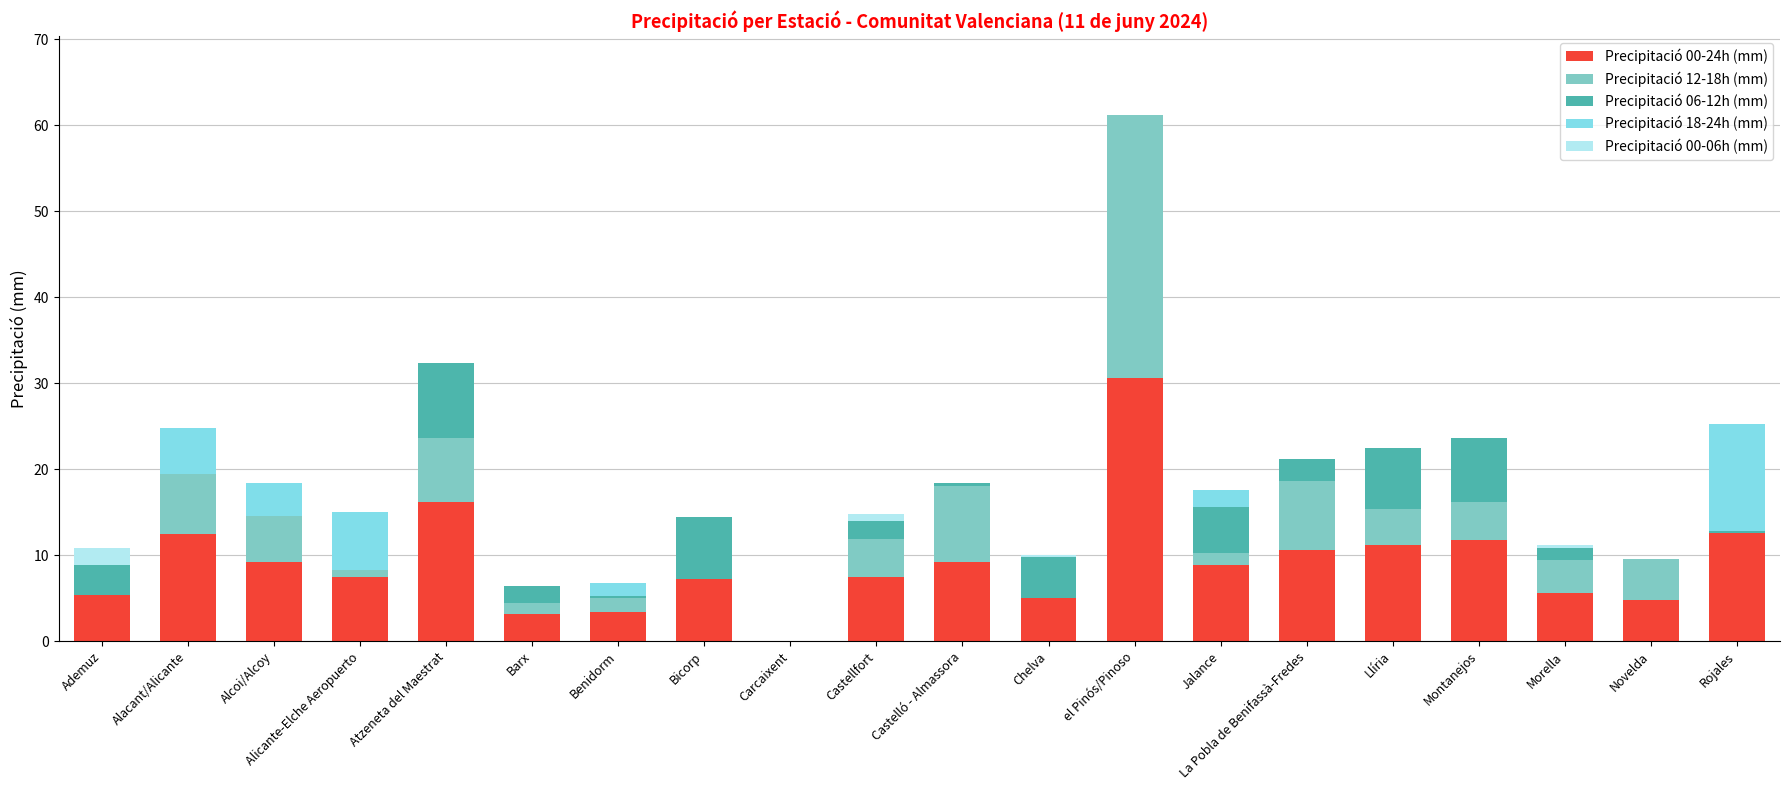

At which label does Precipitació 00-24h (mm) reach its peak?

el Pinós/Pinoso